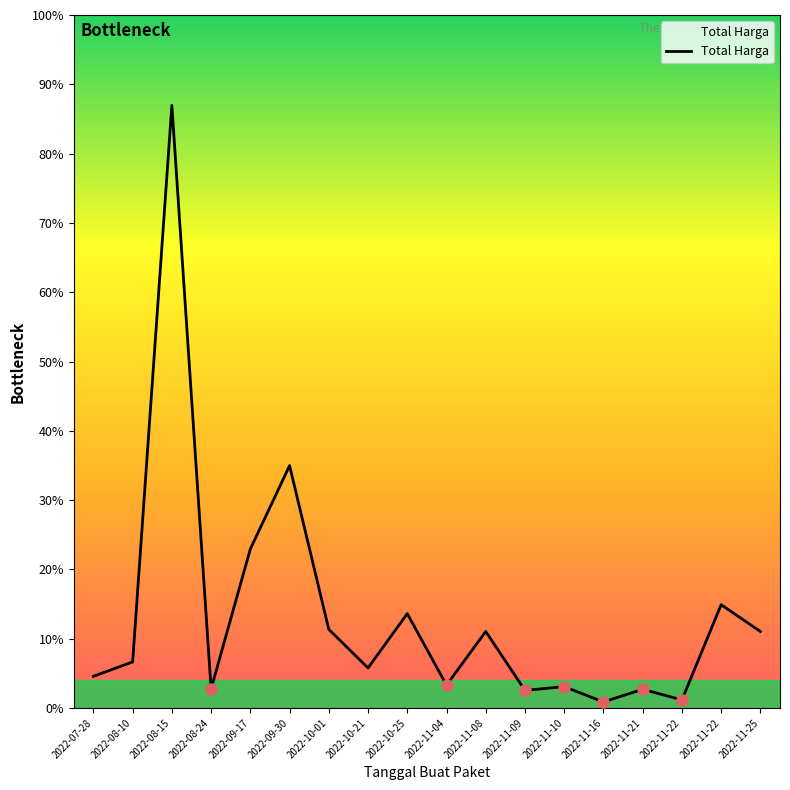

Does the chart have visible grid lines?

No